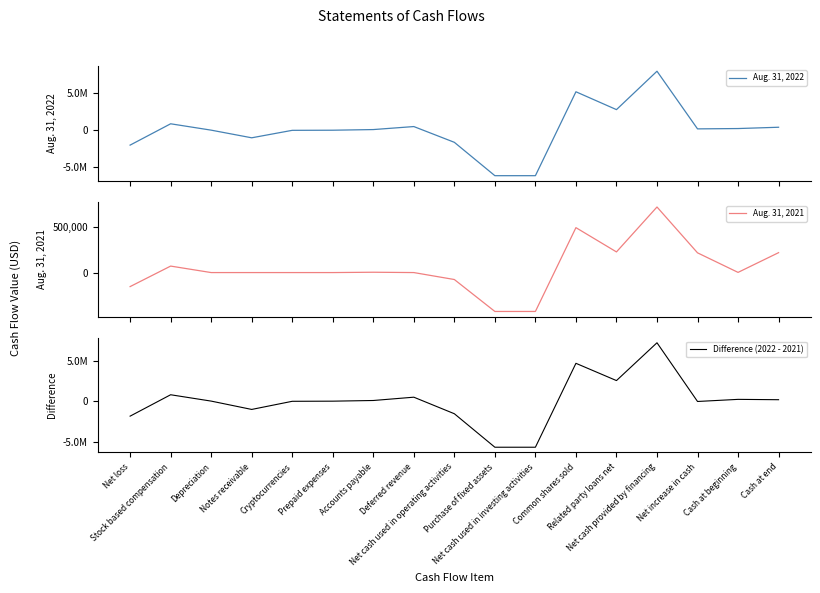

Where do Difference (2022 - 2021) and Aug. 31, 2021 first cross each other?

Net loss and Stock based compensation